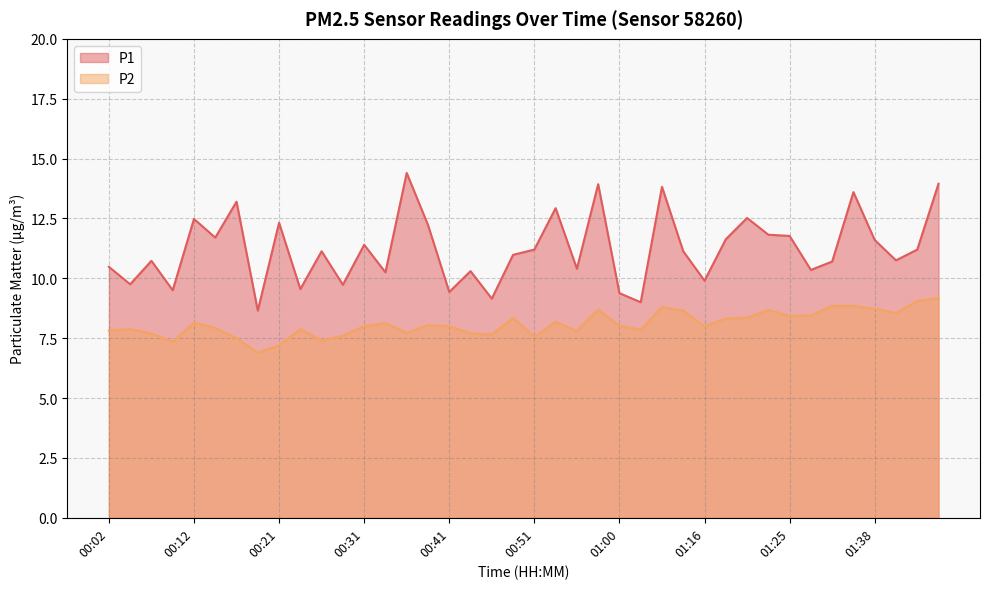

What is the average value of the P2 series?

8.1